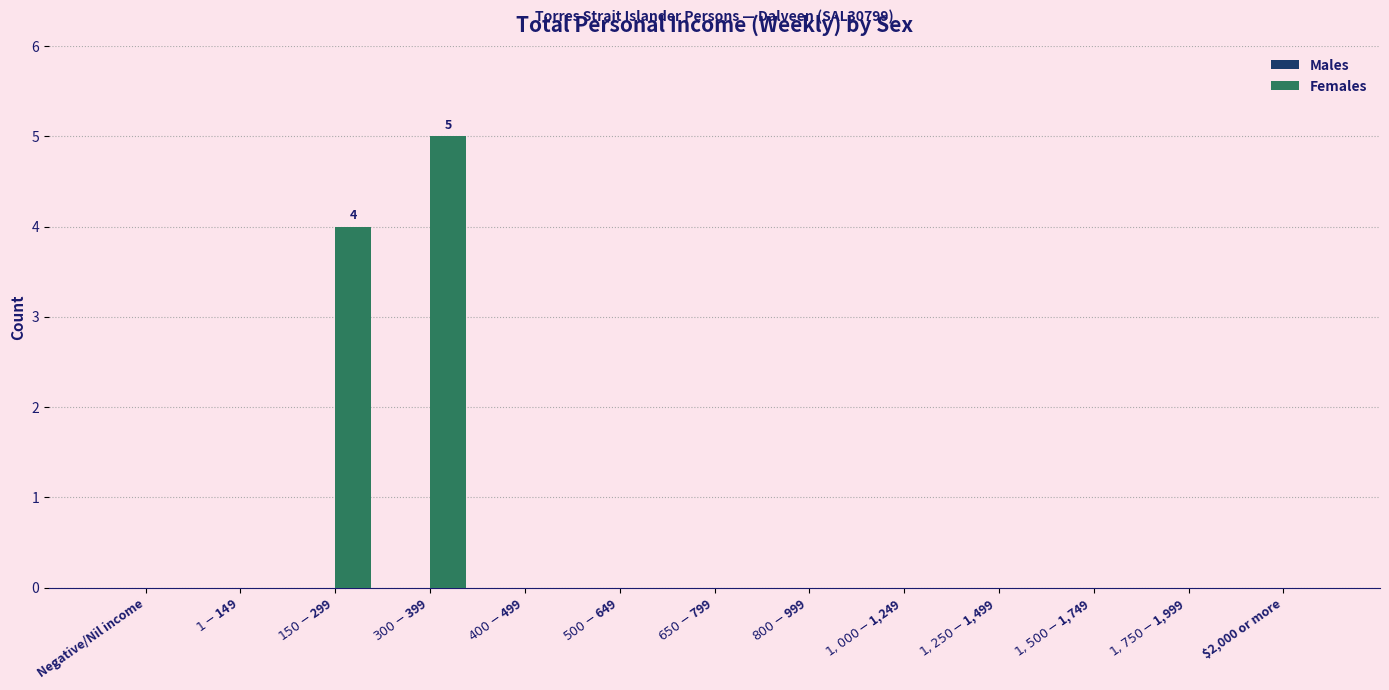

What is the sum of all values?

9